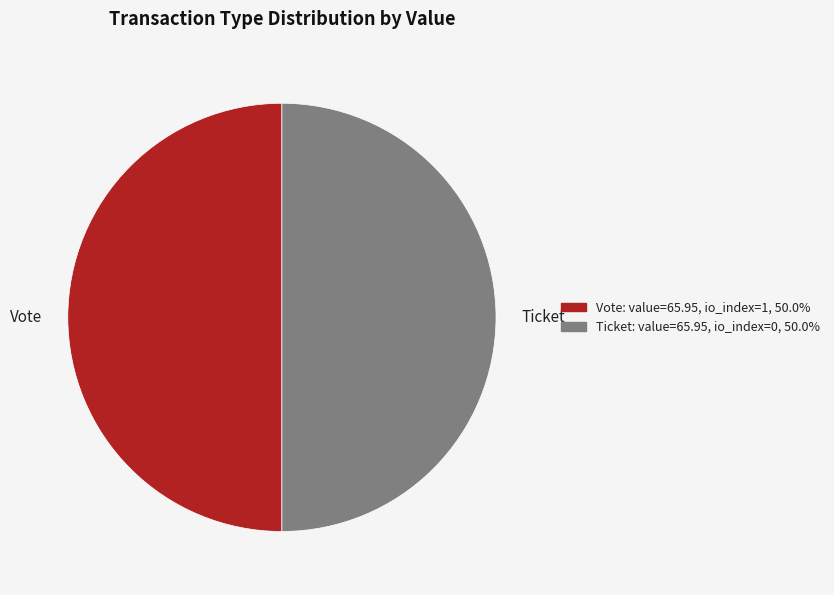

Is the sum of Ticket and Vote greater than half?

Yes